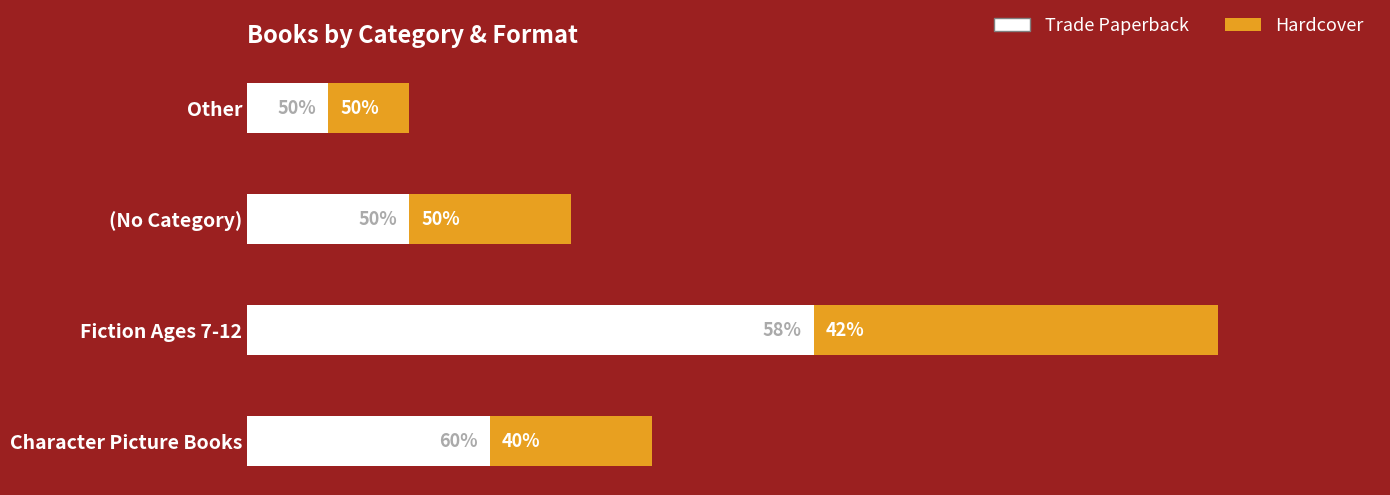

Which series has the largest total across all categories?

Trade Paperback